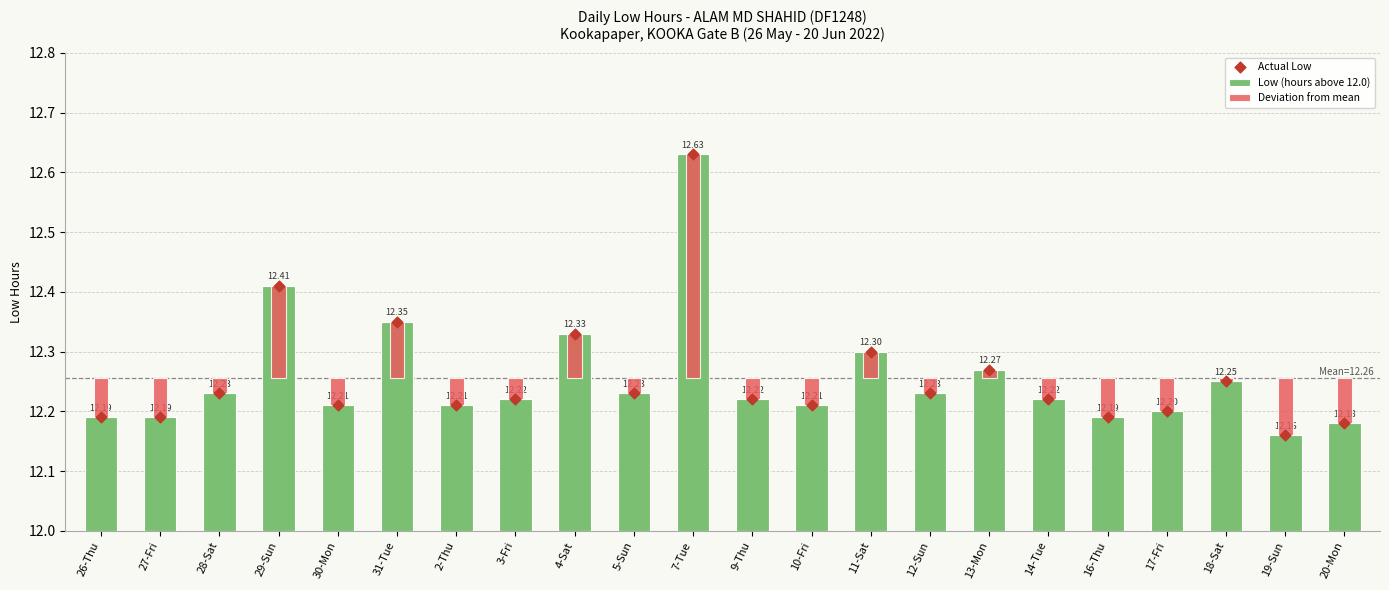

What is the total value across all series at 11-Sat?

12.6